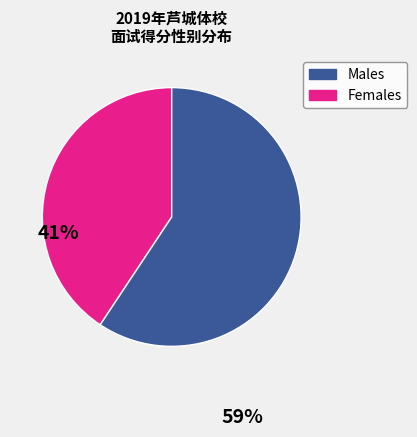

Does any single category account for the majority?

Yes